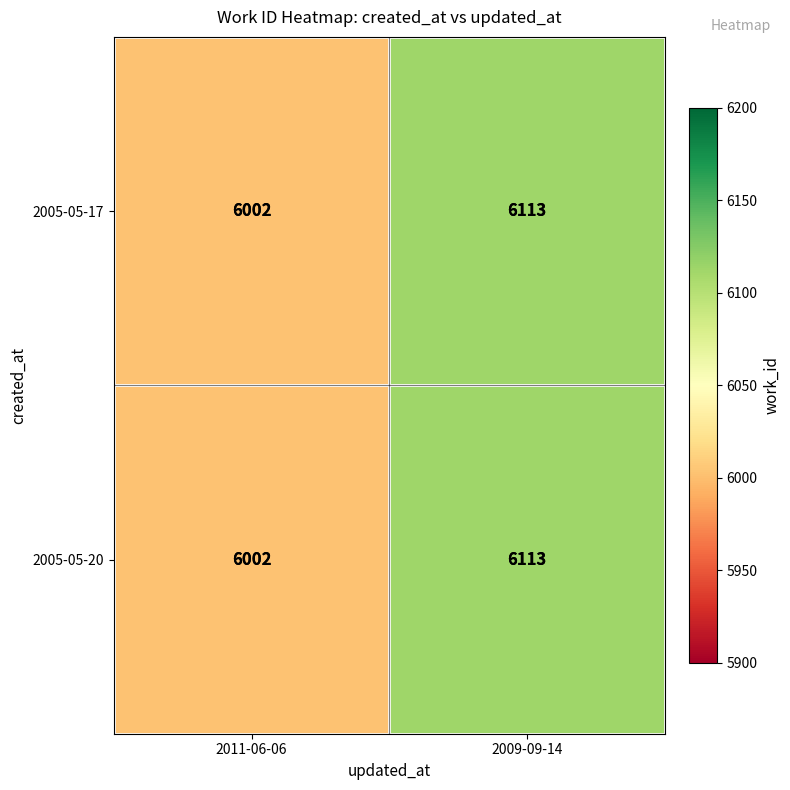

Reading left to right, what are all the values shown in this chart?

2005-05-17: 6002	6113
2005-05-20: 6002	6113